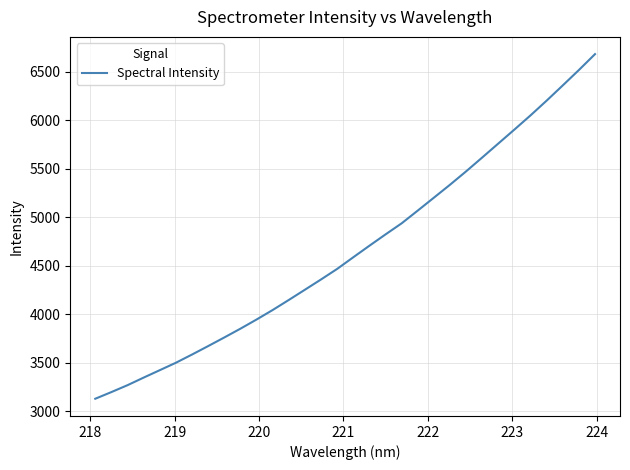

How many lines are shown in the chart?

1